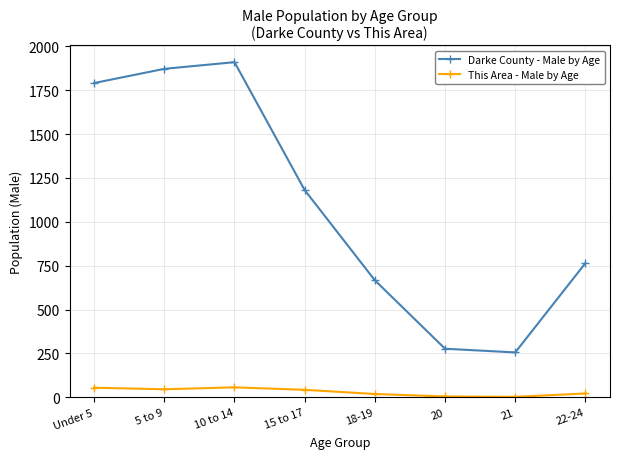

The value of Darke County - Male by Age at Under 5 is 680. True or false?

False